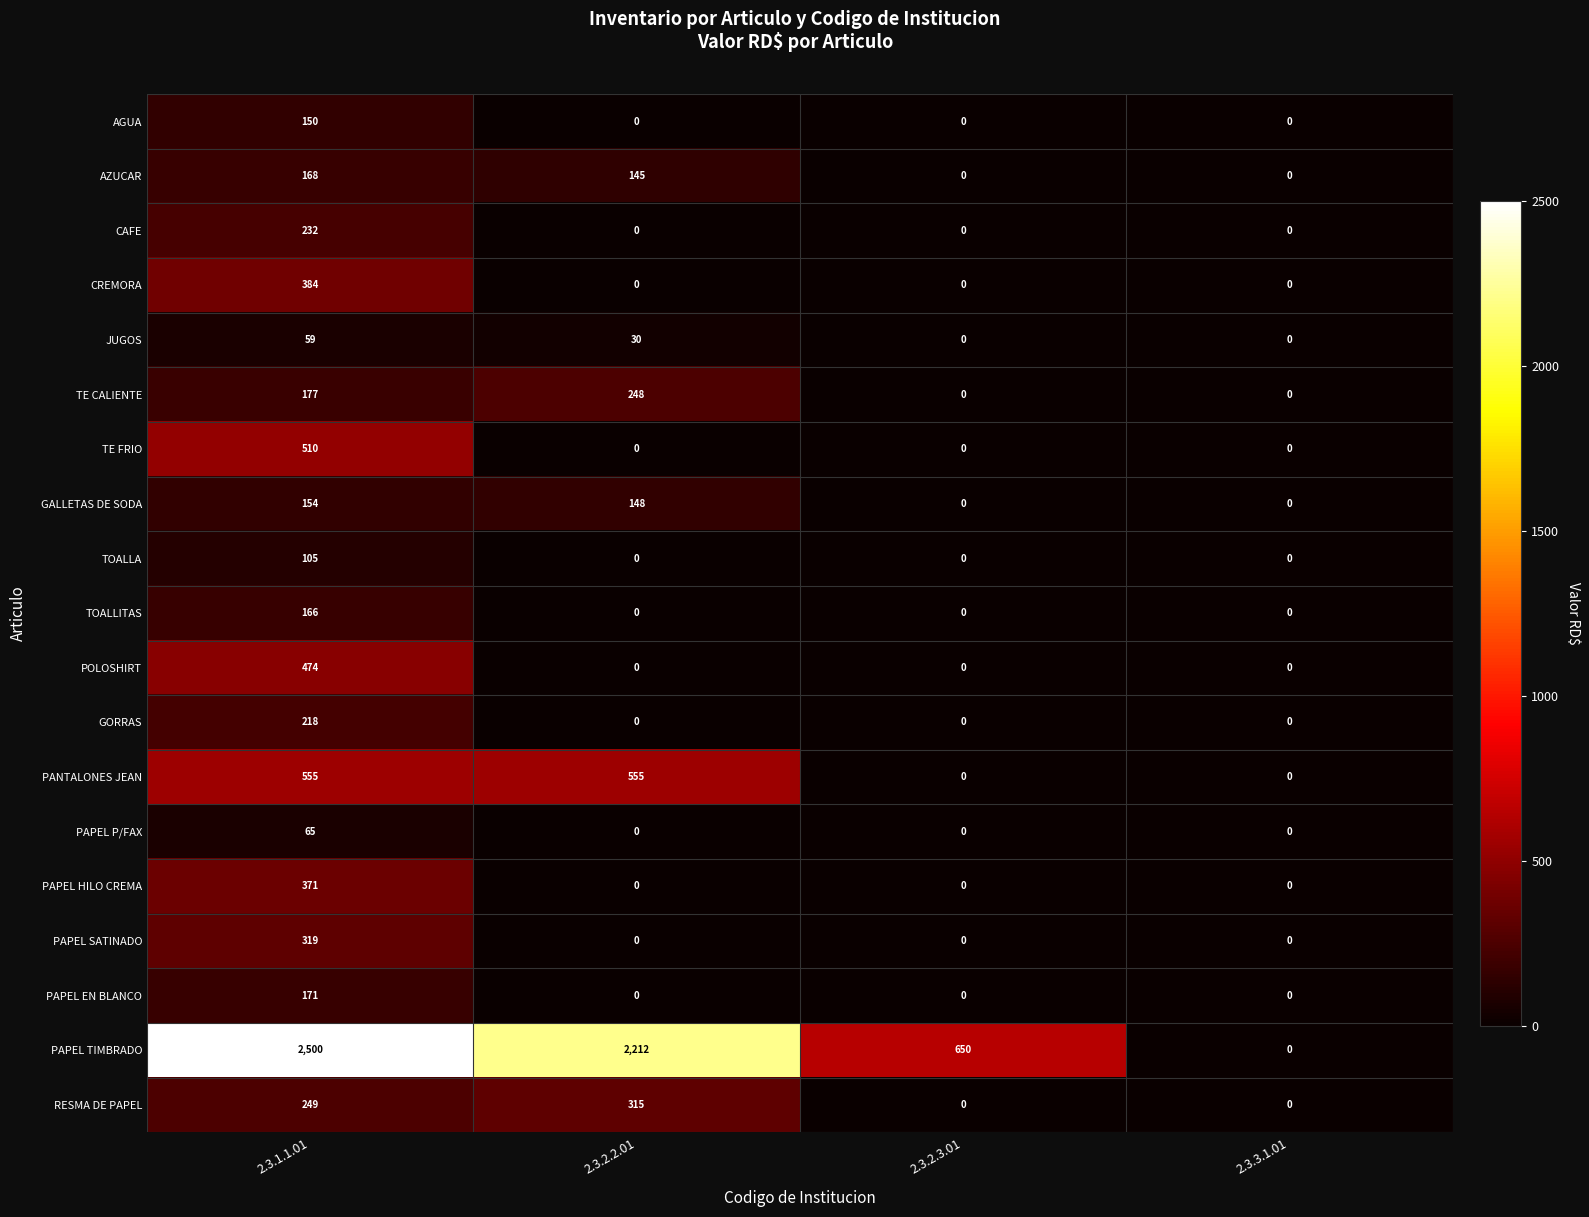

What is the sum of all PAPEL EN BLANCO values?

171